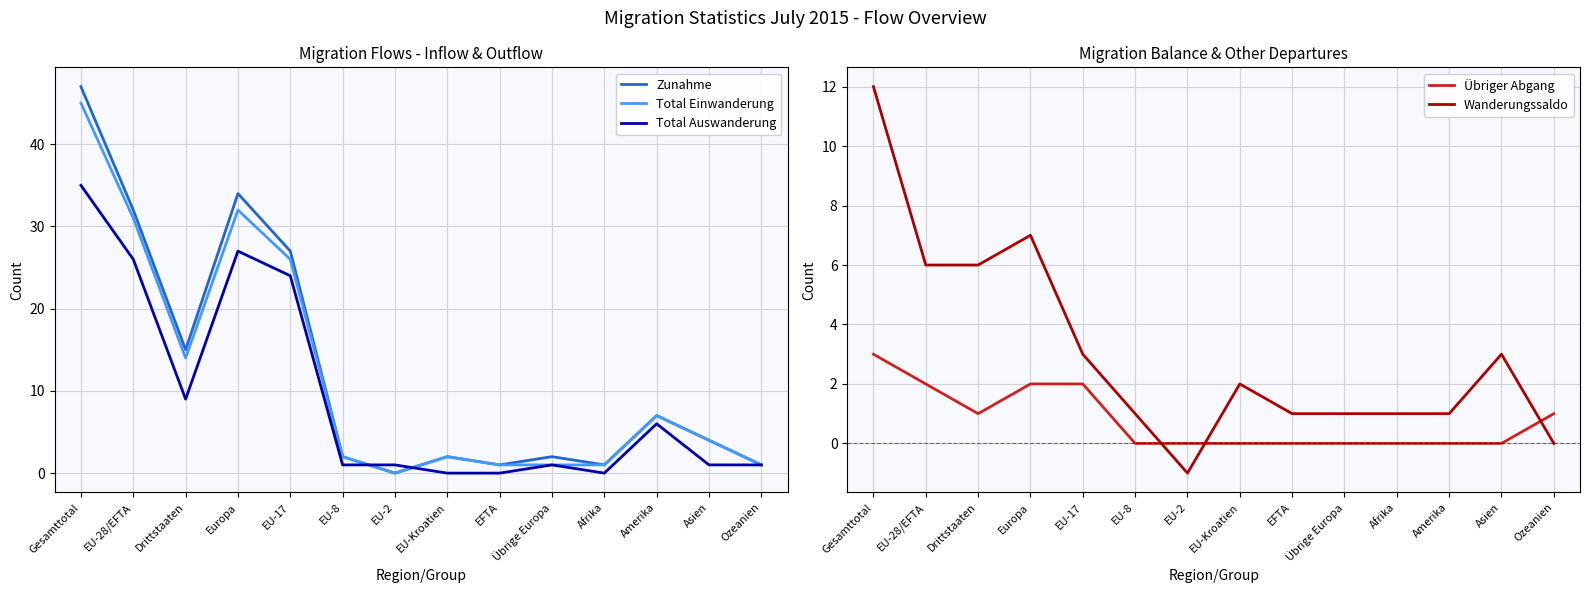

Does the chart display data point markers on the line(s)?

No